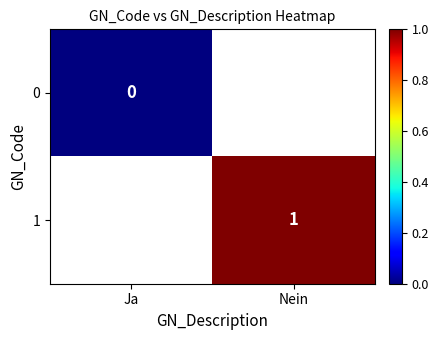

The value of 1 at Nein is 1. True or false?

True